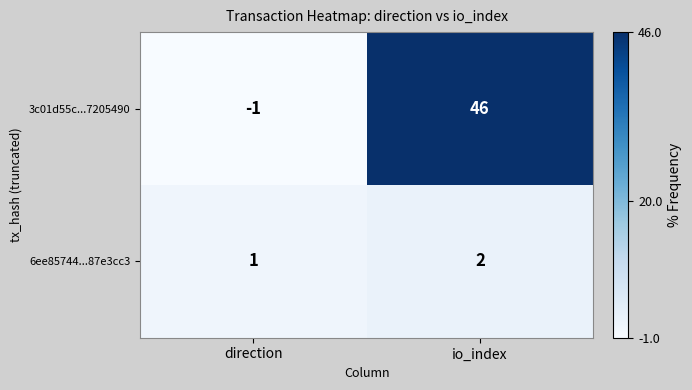

What is the sum of all 3c01d55c...7205490 values?

45